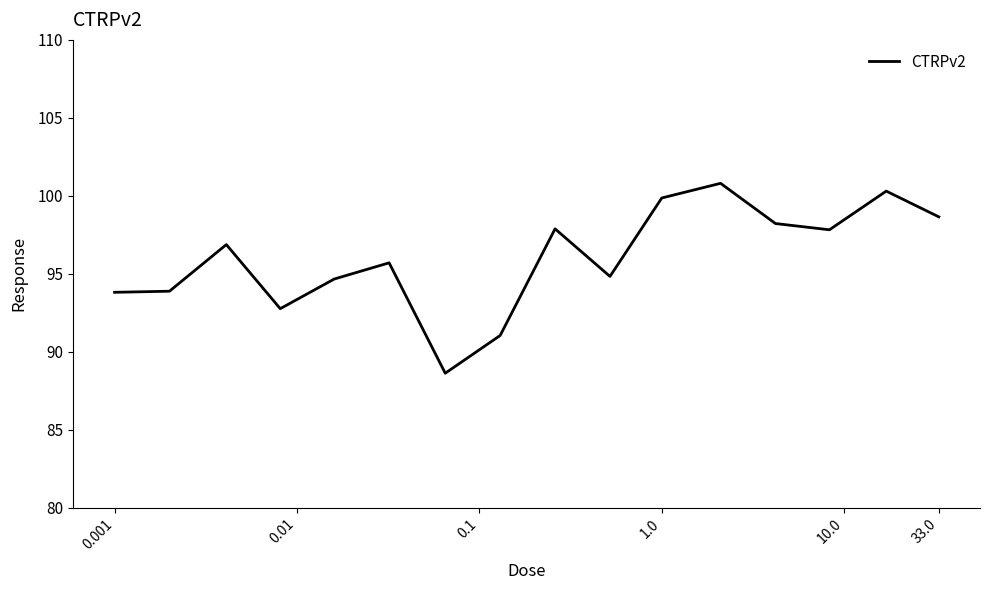

What is the smallest value displayed?

88.6